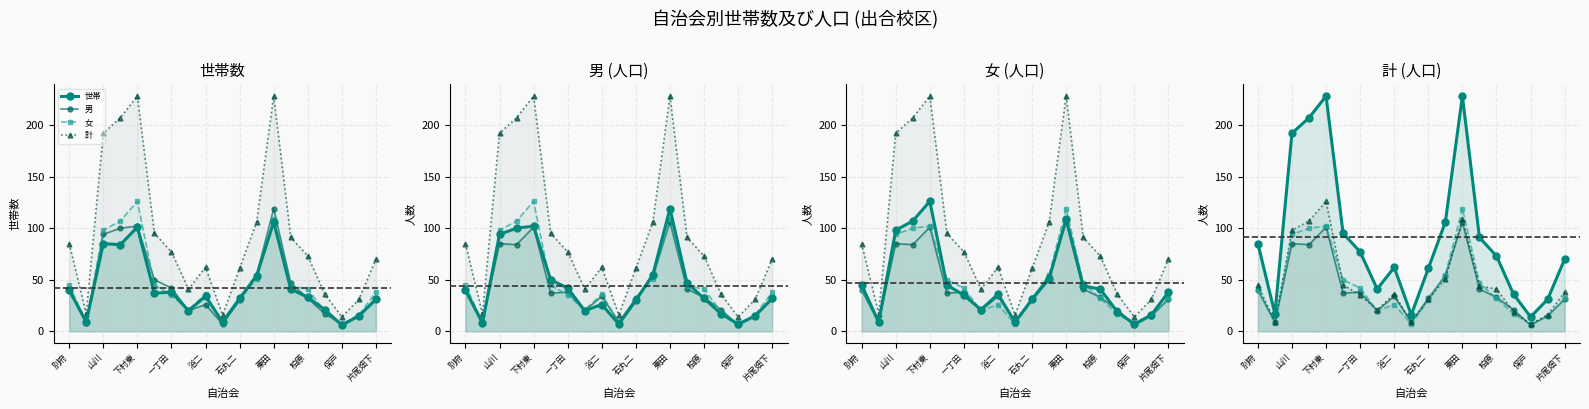

Rank the series at 別府 from lowest to highest value.

世帯, 男, 女, 計